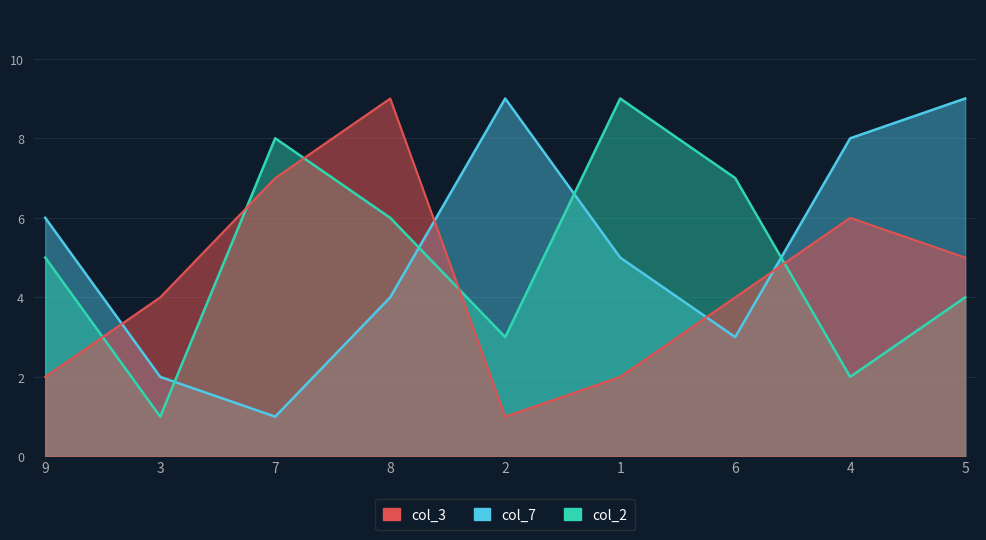

Between 3 and 6, which series saw the biggest shift?

col_2